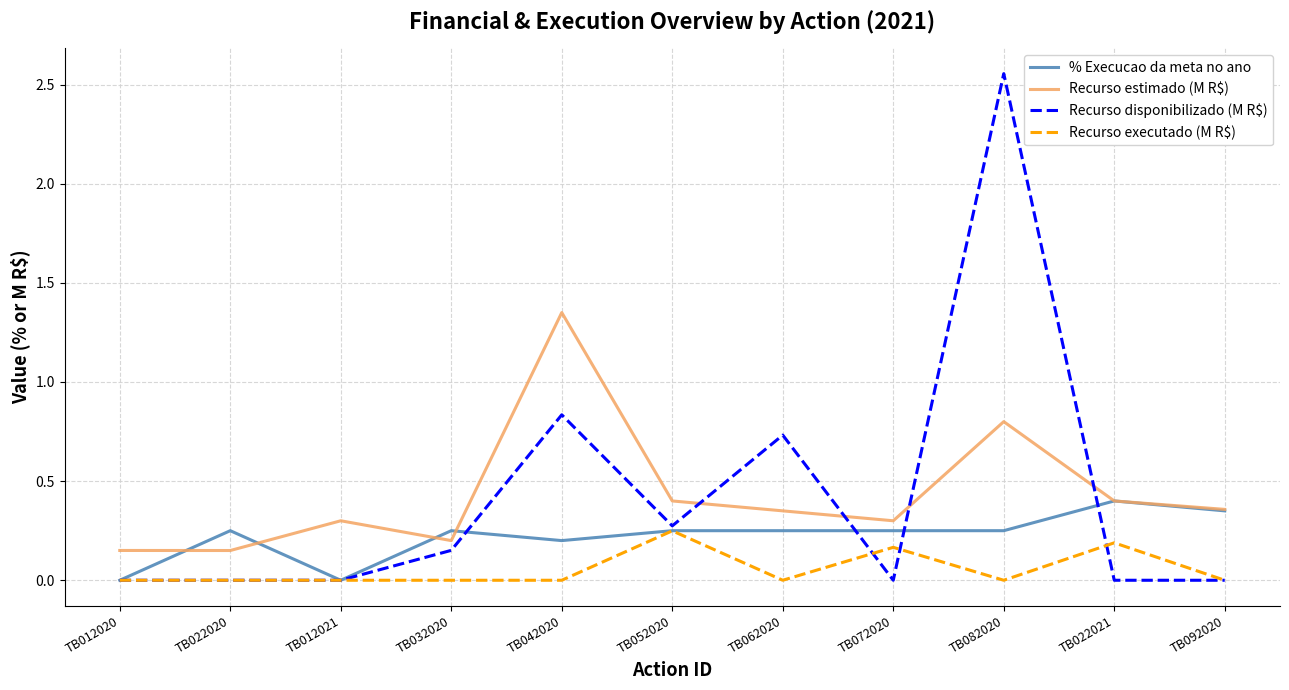

At which category is the sum across all series the highest?

TB082020